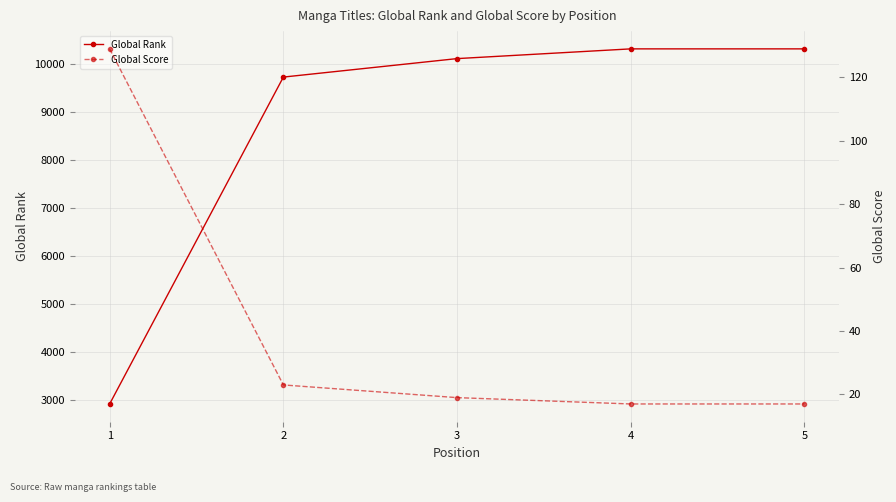

True or false: Global Rank and Global Score cross at least once.

False